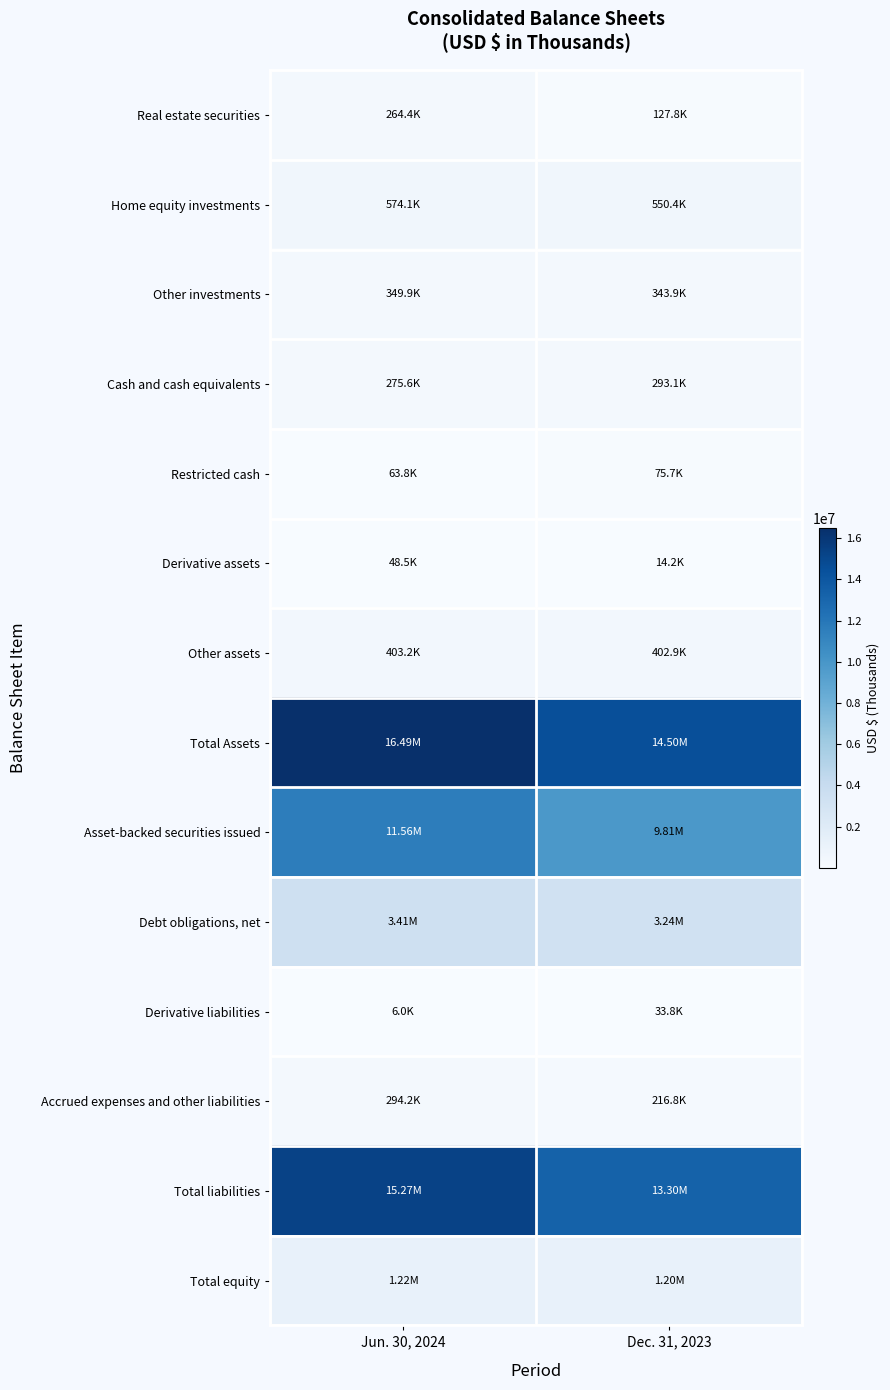

Reading left to right, extract all data points from this chart.

Real estate securities: Jun. 30, 2024=264401	Dec. 31, 2023=127797
Home equity investments: Jun. 30, 2024=574119	Dec. 31, 2023=550436
Other investments: Jun. 30, 2024=349906	Dec. 31, 2023=343930
Cash and cash equivalents: Jun. 30, 2024=275581	Dec. 31, 2023=293104
Restricted cash: Jun. 30, 2024=63799	Dec. 31, 2023=75684
Derivative assets: Jun. 30, 2024=48517	Dec. 31, 2023=14212
Other assets: Jun. 30, 2024=403181	Dec. 31, 2023=402944
Total Assets: Jun. 30, 2024=16491104	Dec. 31, 2023=14504327
Asset-backed securities issued: Jun. 30, 2024=11555550	Dec. 31, 2023=9811880
Debt obligations, net: Jun. 30, 2024=3414626	Dec. 31, 2023=3239123
Derivative liabilities: Jun. 30, 2024=5954	Dec. 31, 2023=33828
Accrued expenses and other liabilities: Jun. 30, 2024=294236	Dec. 31, 2023=216803
Total liabilities: Jun. 30, 2024=15270366	Dec. 31, 2023=13301634
Total equity: Jun. 30, 2024=1220738	Dec. 31, 2023=1202693